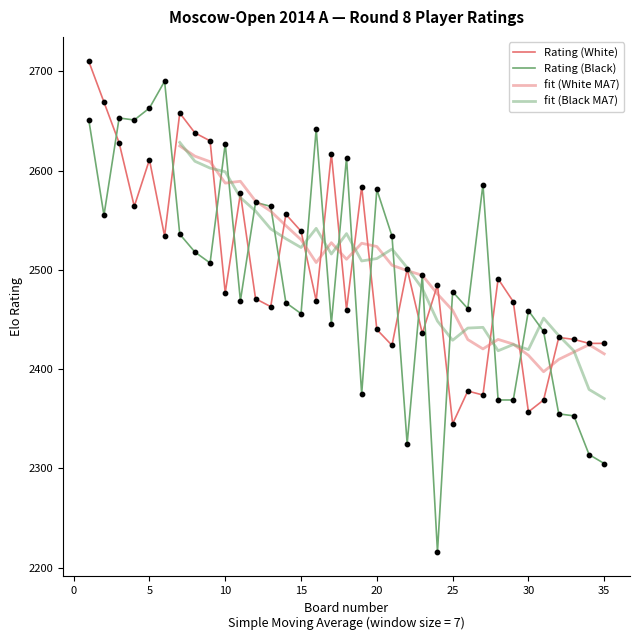

At which category is the sum across all series the highest?

1